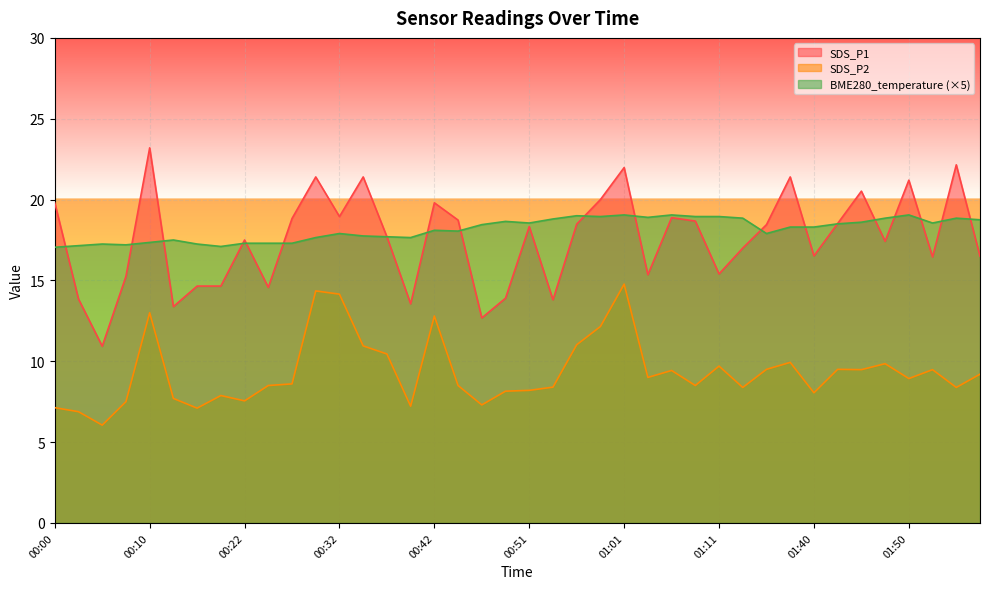

Which series has the largest total across all categories?

BME280_temperature (×5)